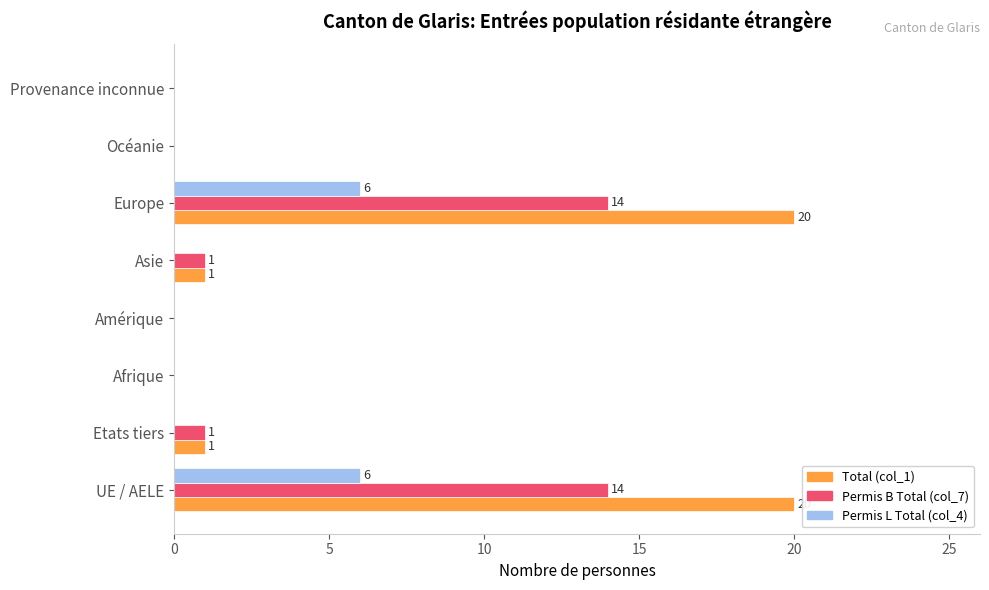

What is the sum of all Permis B Total (col_7) values?

30